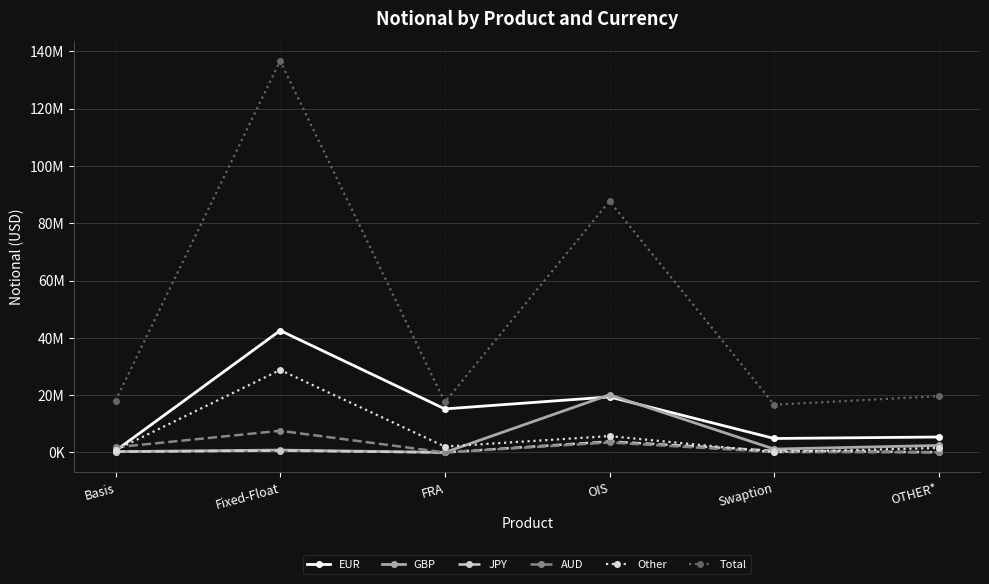

Reading right to left, extract all data points from this chart.

EUR: 5387666	4874543	19379476	15193586	42541159	590162
GBP: 2437840	1175157	20113293	0	836081	279384
JPY: 75524	581995	3823219	748	650583	267260
AUD: 46100	141462	3487130	0	7562871	1780163
Other: 1567807	120027	5706852	2051587	28783063	823308
Total: 19653262	16647044	87686490	17579949	136659363	18065486